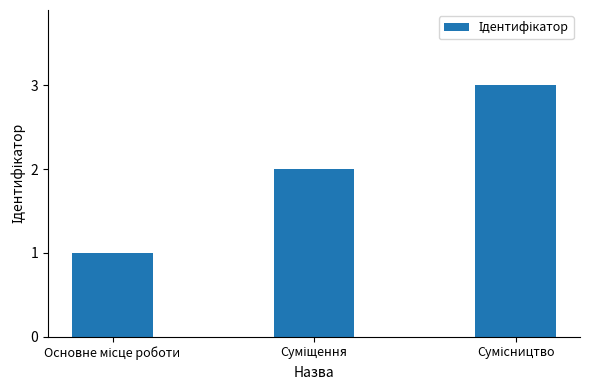

What is the sum of all values?

6